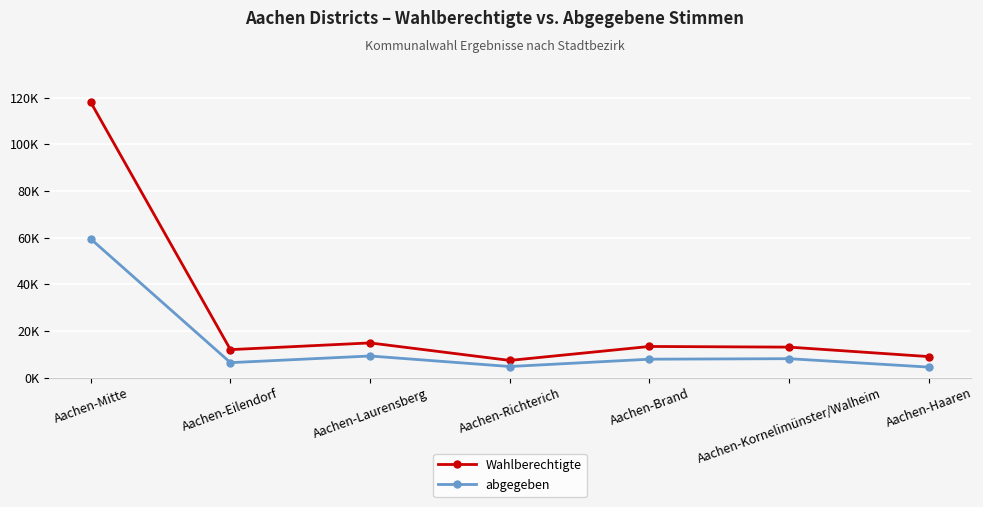

Between Aachen-Kornelimünster/Walheim and Aachen-Richterich, which is larger?

Aachen-Kornelimünster/Walheim